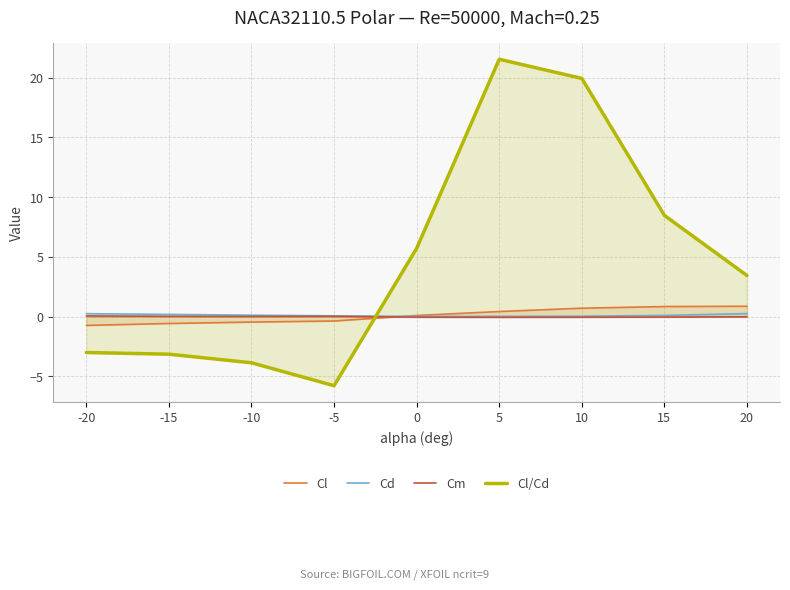

Reading left to right, transcribe all the data shown in this chart.

Cl: -0.7	-0.6	-0.5	-0.4	0.1	0.4	0.7	0.8	0.9
Cd: 0.2	0.2	0.1	0.1	0.0	0.0	0.0	0.1	0.3
Cm: 0.1	0.0	0.0	0.0	-0.1	-0.1	-0.1	-0.0	-0.0
Cl/Cd: -3.0	-3.1	-3.9	-5.8	5.7	21.5	19.9	8.5	3.4